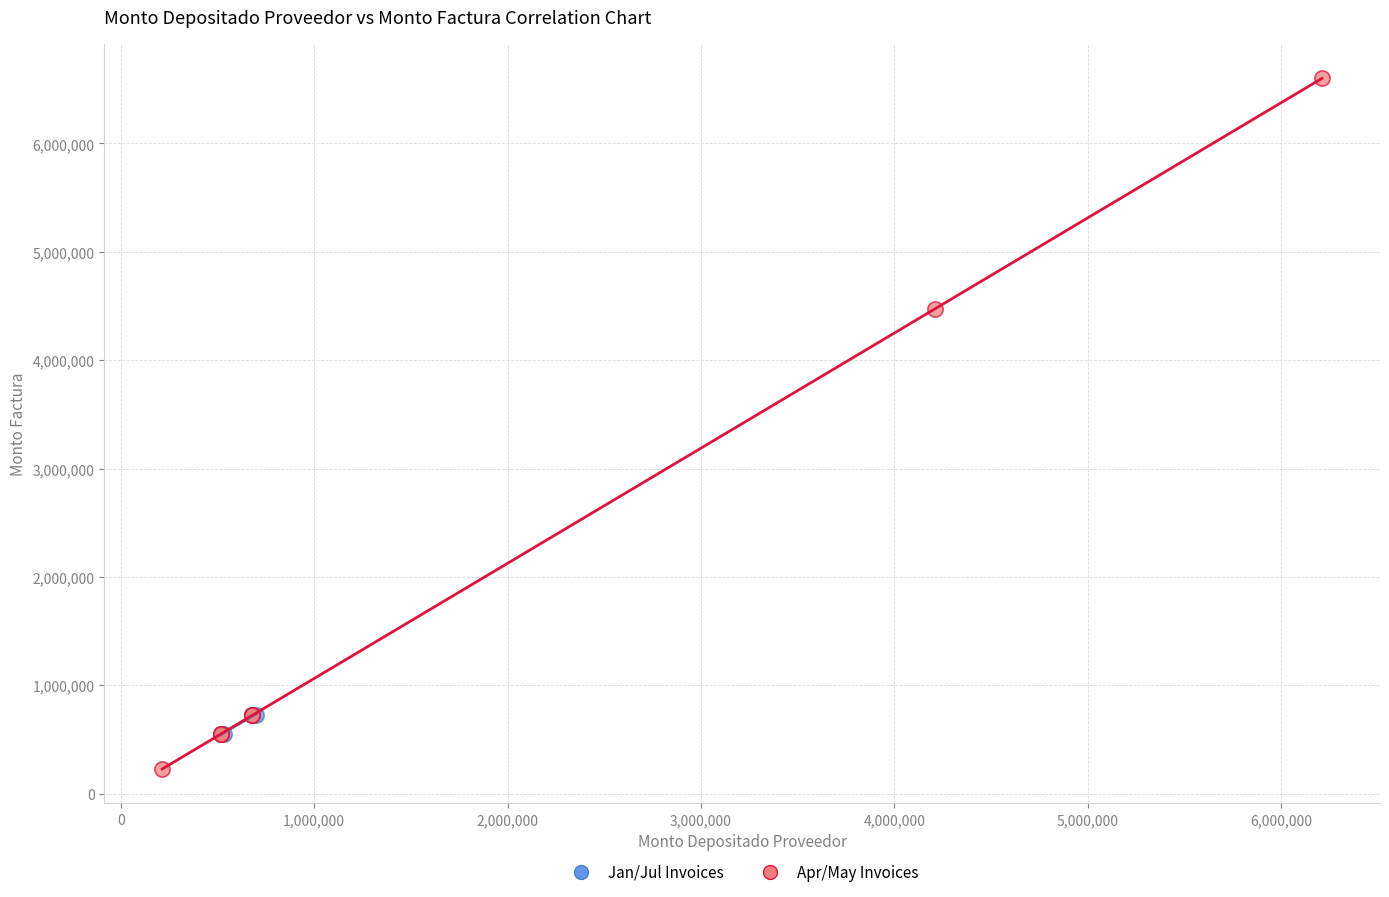

Which series contains the highest Y value?

Apr/May Invoices